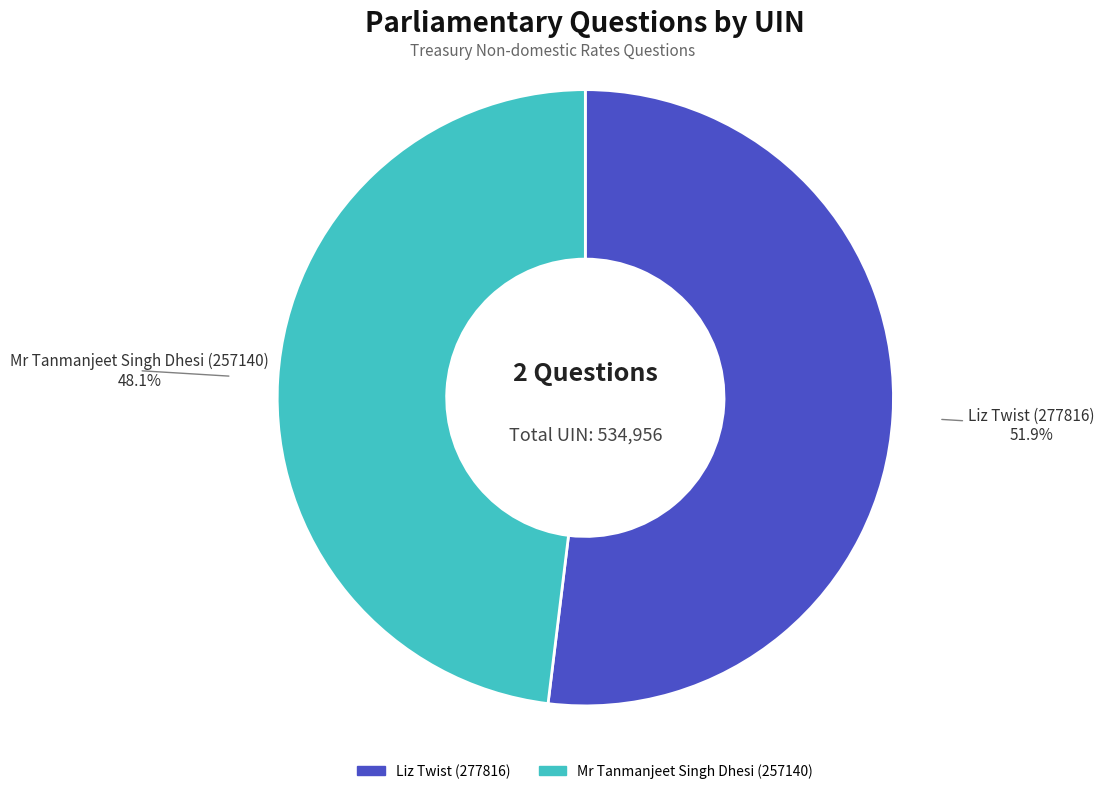

How many segments does this pie chart have?

2